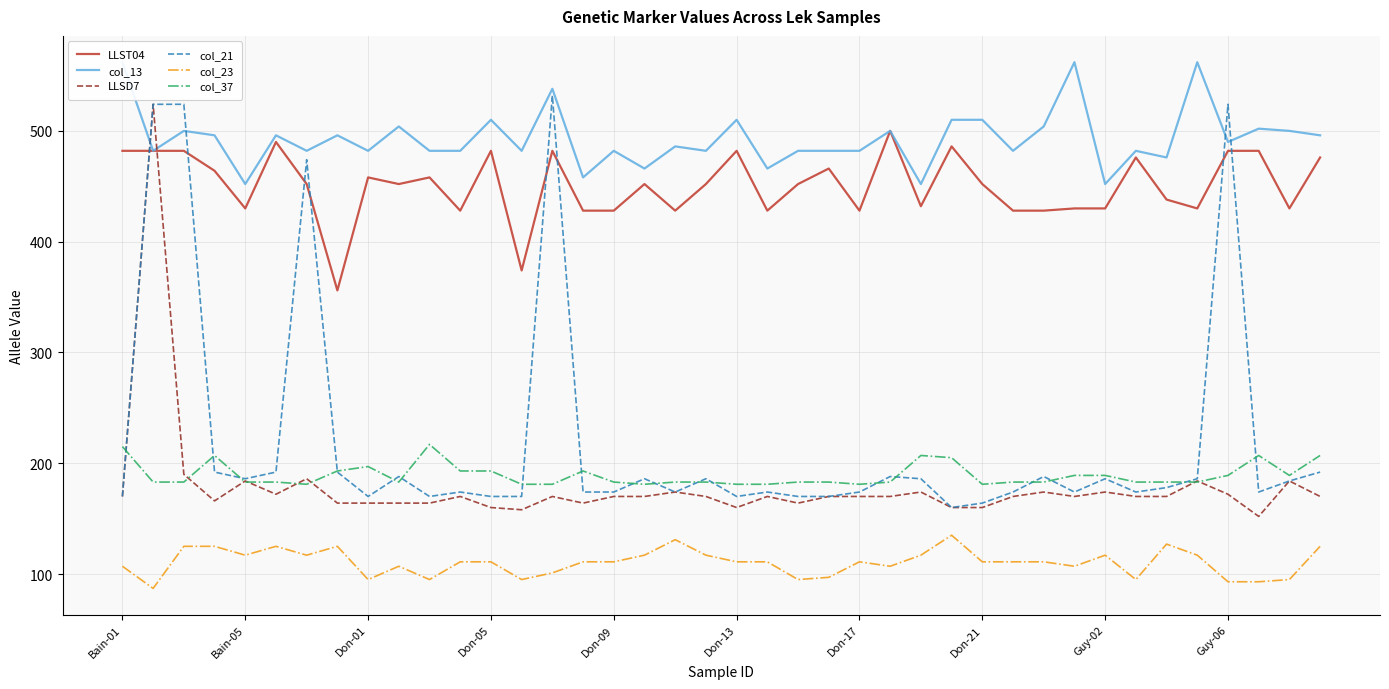

True or false: col_23 has a value of 111 at 21.

True